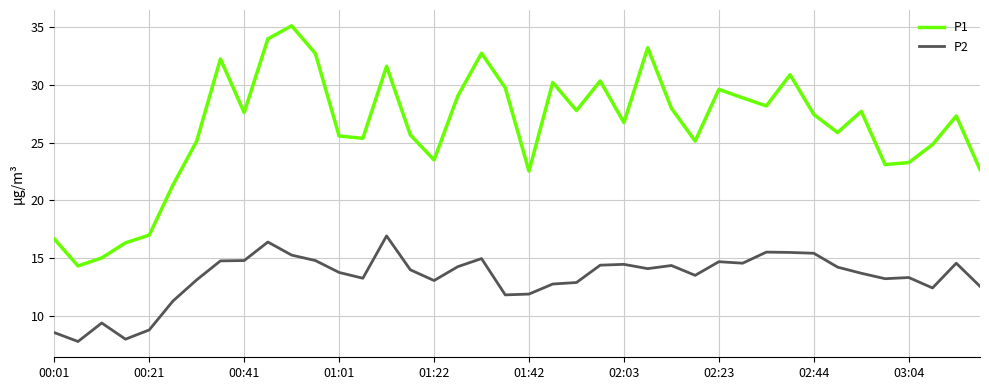

Rank the series by their average value, from lowest to highest.

P2, P1